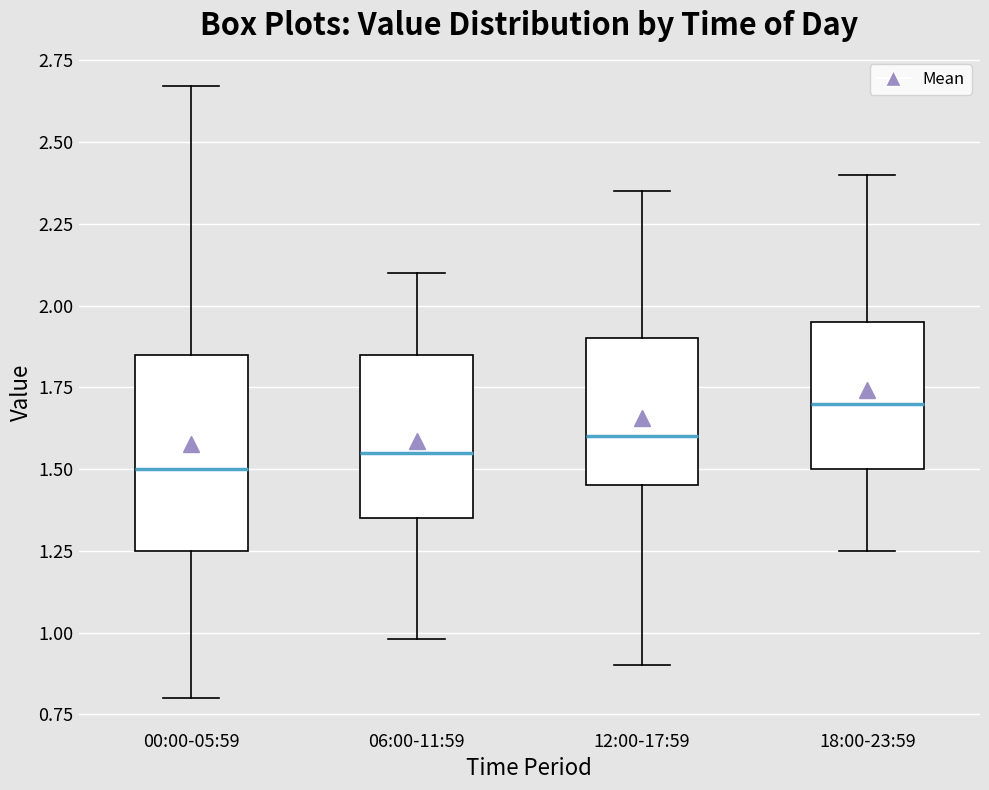

Reading left to right, read every box against the y-axis: the position of its median line, the range the box covers, and the ends of its whiskers. The values are not printed on the chart, so give them approximately, as read against the axis.

00:00-05:59: median 1.50, box 1.25 to 1.85, whiskers 0.80 to 2.65
06:00-11:59: median 1.55, box 1.35 to 1.85, whiskers 1.00 to 2.10
12:00-17:59: median 1.60, box 1.45 to 1.90, whiskers 0.90 to 2.35
18:00-23:59: median 1.70, box 1.50 to 1.95, whiskers 1.25 to 2.40